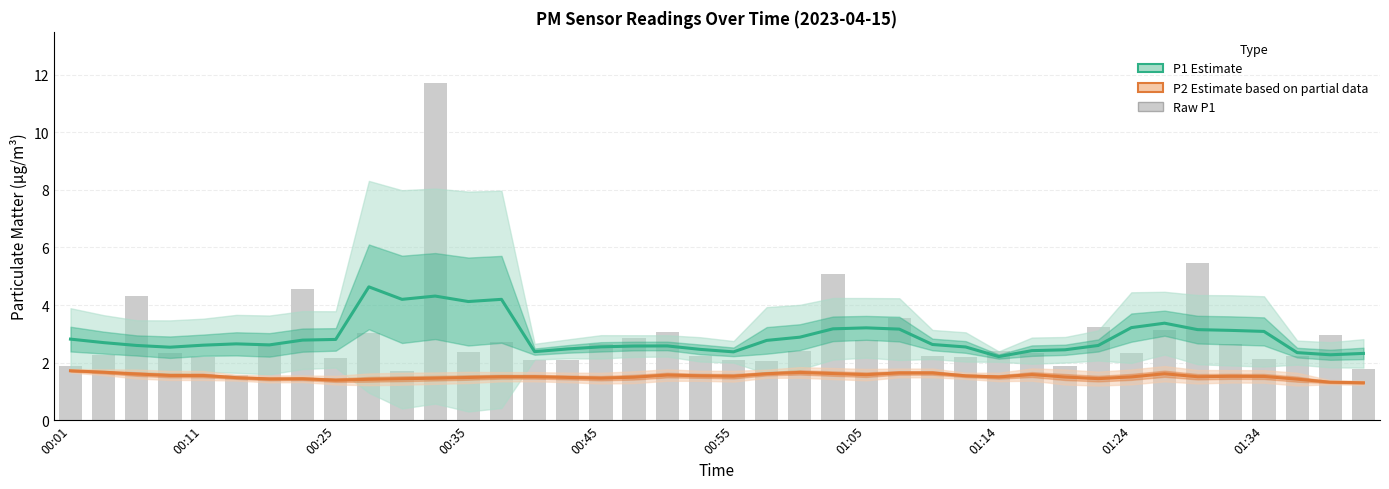

Which series has the largest total across all categories?

P1 Estimate